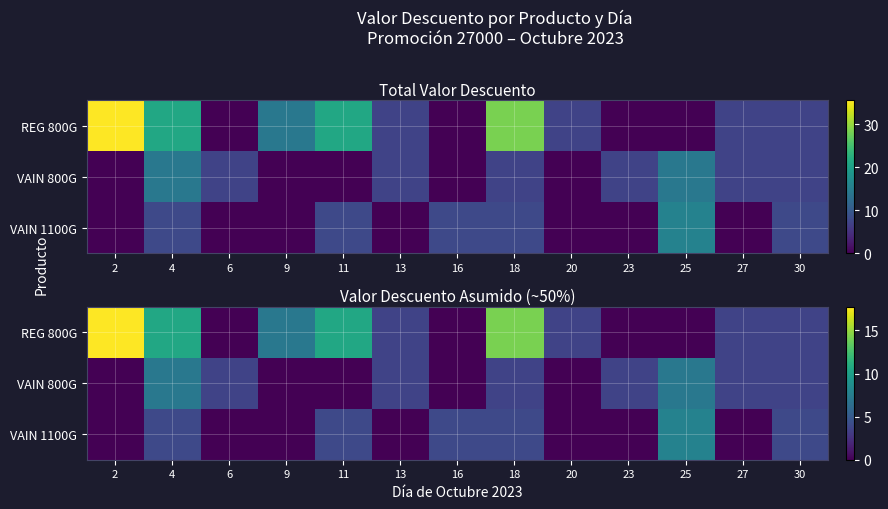

What is the maximum value shown in the chart?

17.7